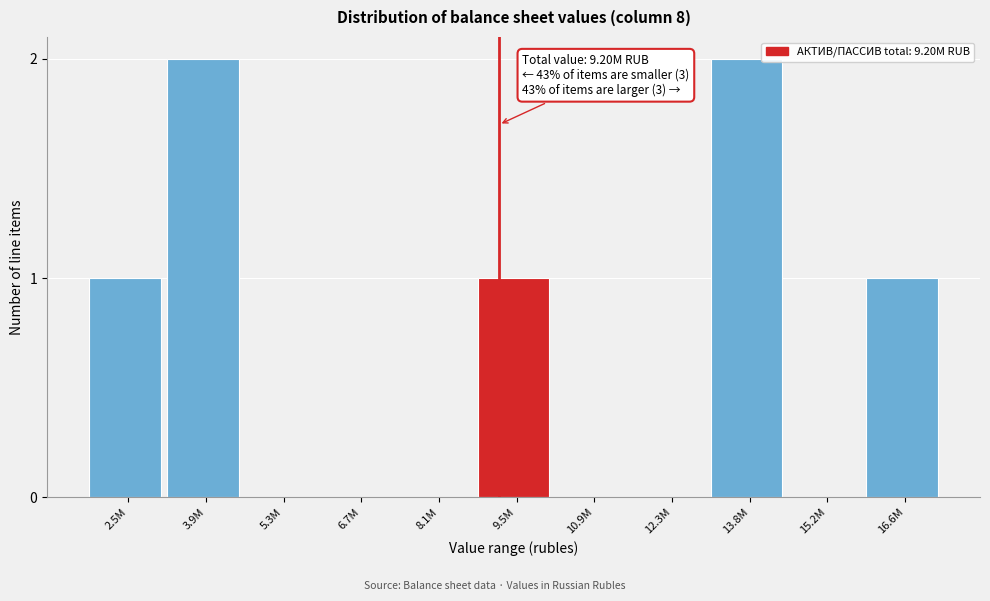

Reading right to left, what are all the values shown in this chart?

16.6M=1	15.2M=0	13.8M=2	12.3M=0	10.9M=0	9.5M=1	8.1M=0	6.7M=0	5.3M=0	3.9M=2	2.5M=1